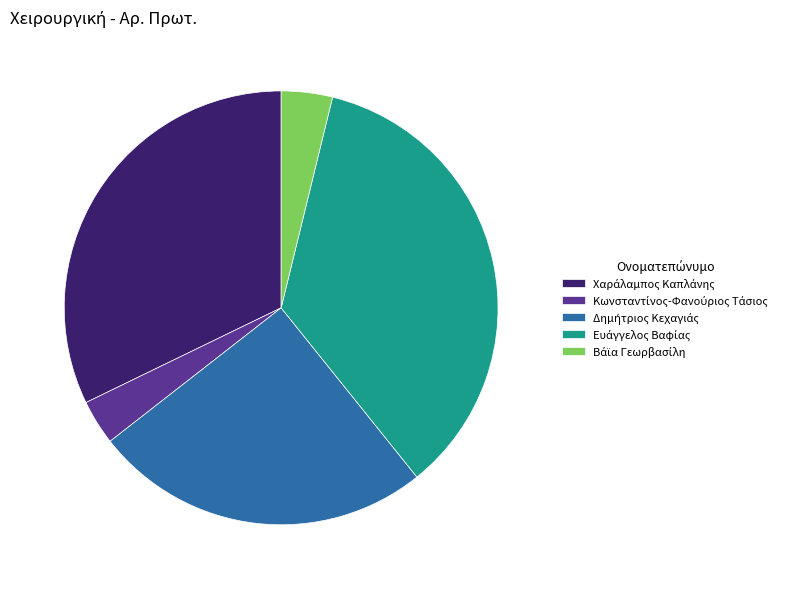

Is there any slice that represents more than half of the pie?

No